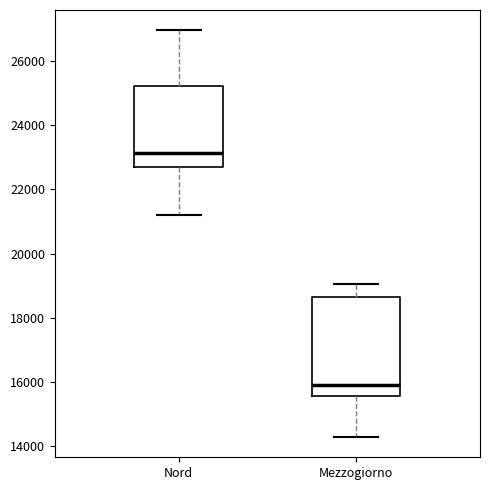

Comparing the boxes themselves (not the whiskers), which one is the tallest?

Mezzogiorno